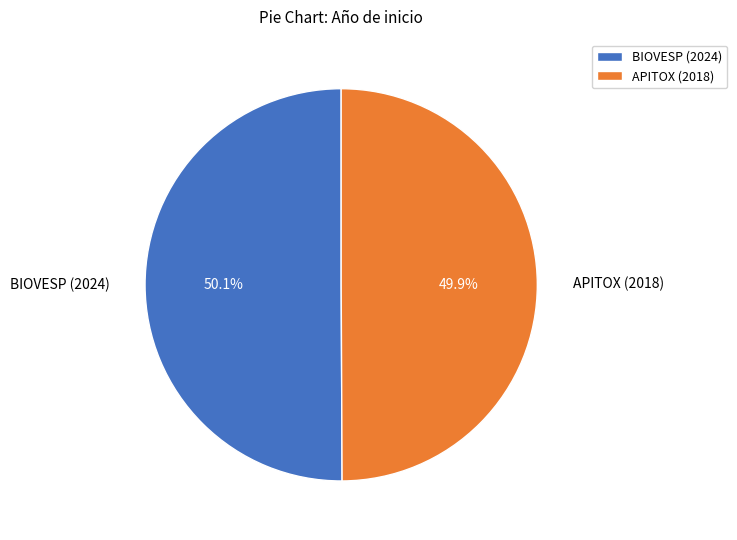

Do BIOVESP (2024) and APITOX (2018) together represent more than half of the pie?

Yes